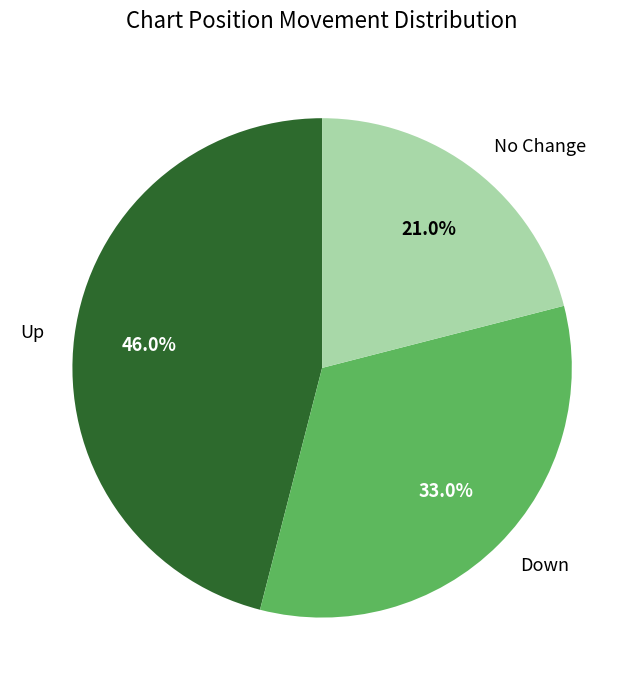

Rank the categories by value from highest to lowest.

Up, Down, No Change